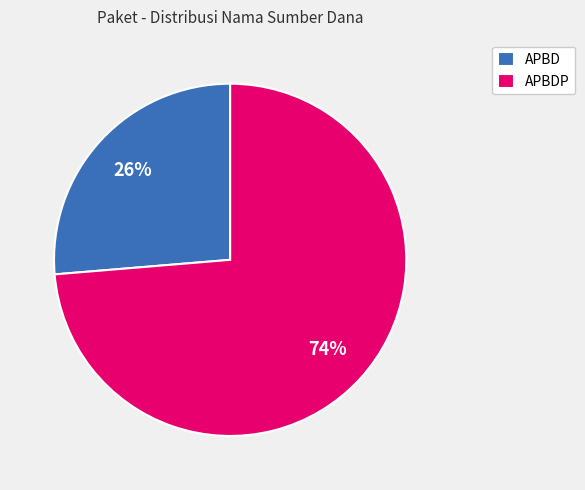

The APBD slice represents 26% of the pie. True or false?

True